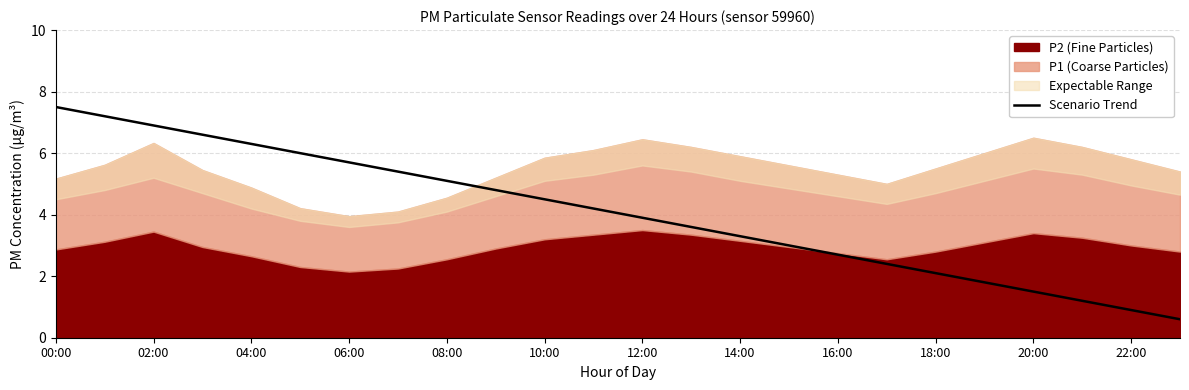

What is the lowest value of the Scenario Trend series?

0.6